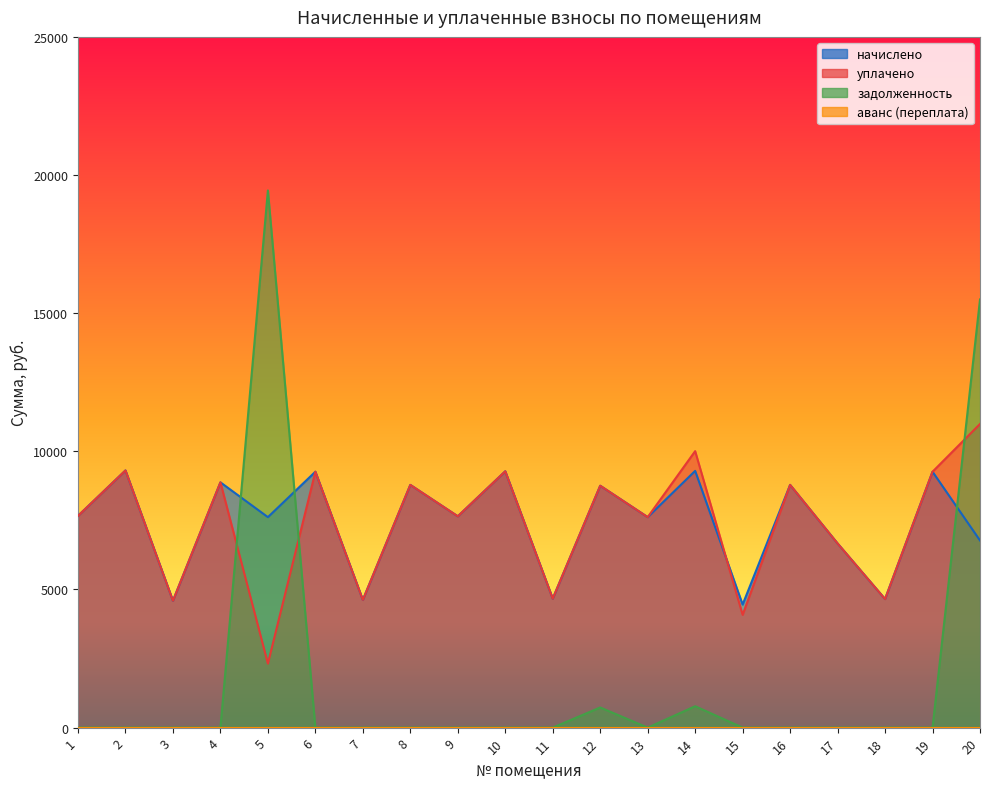

True or false: уплачено has a value of 5468.0 at 4.

False